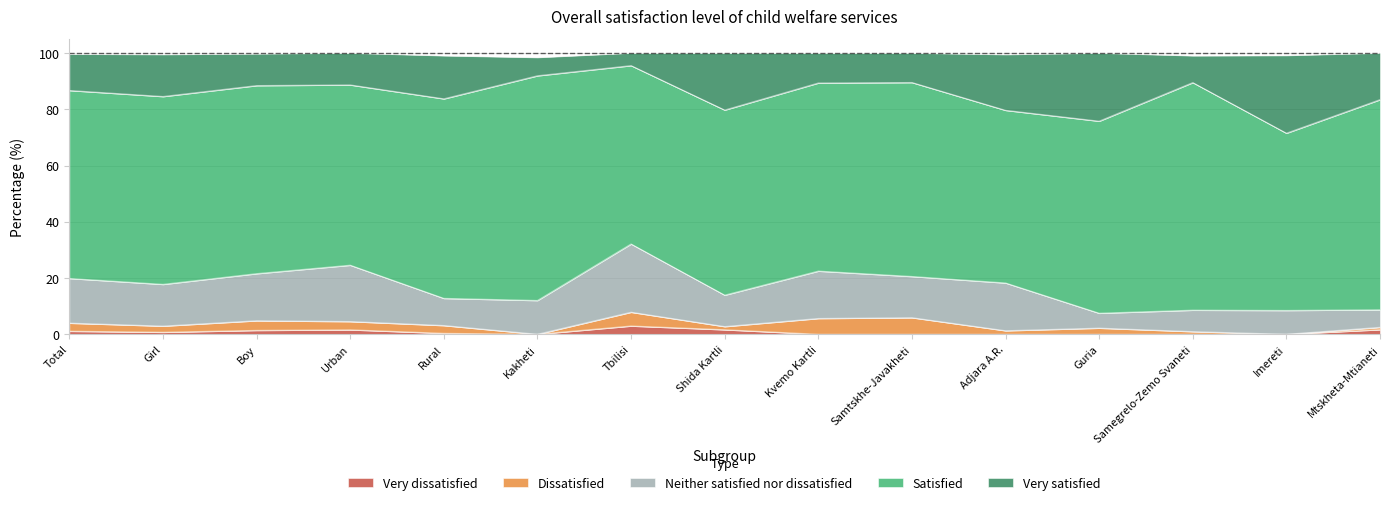

True or false: Dissatisfied has a value of 5.6 at Kvemo Kartli.

True